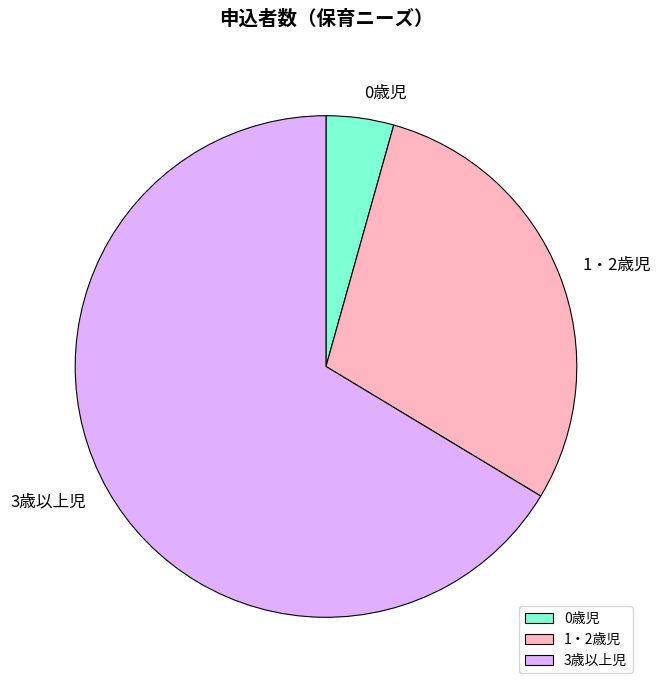

Which slice represents more than half of the pie?

3歳以上児